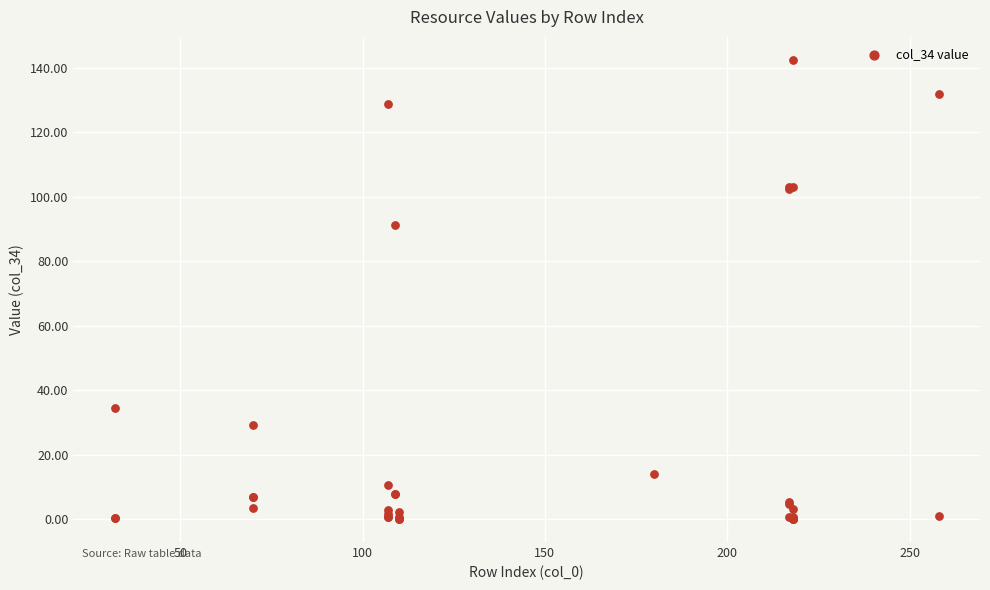

What Y value in the scatter plot is closest to 71?

91.2